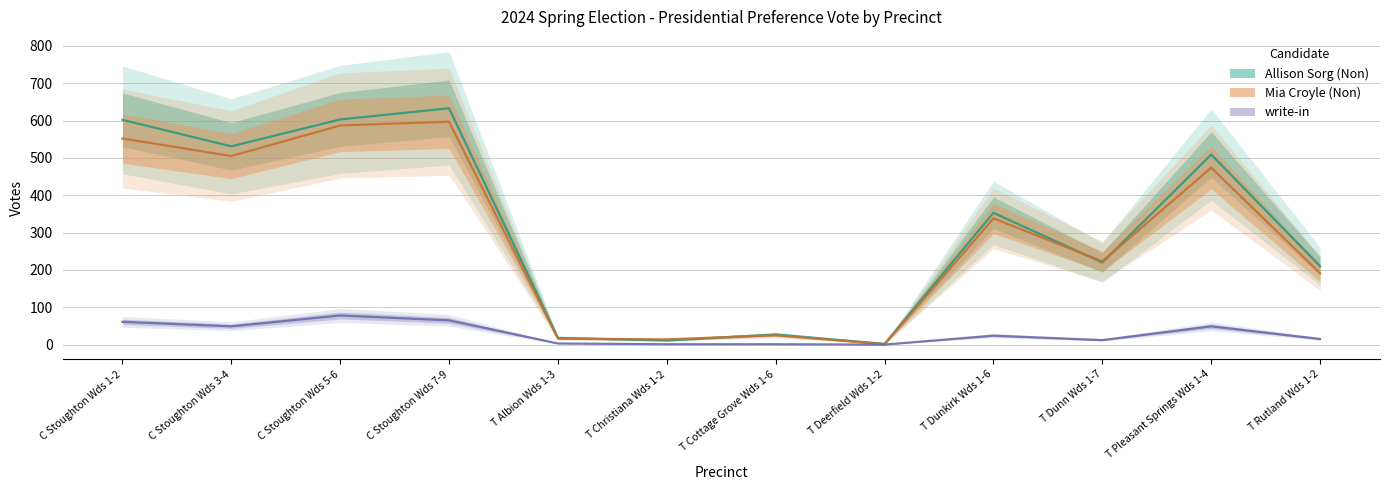

What is the greatest value displayed?

633